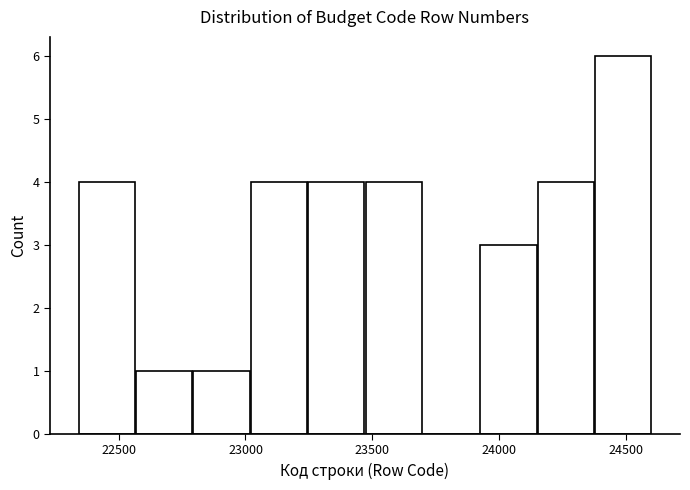

How tall is the bar that spans 22550 to 22800 on the x-axis? Neither the bar edges nor the heights are printed on the chart, so give them approximately, as read against the axes.

1